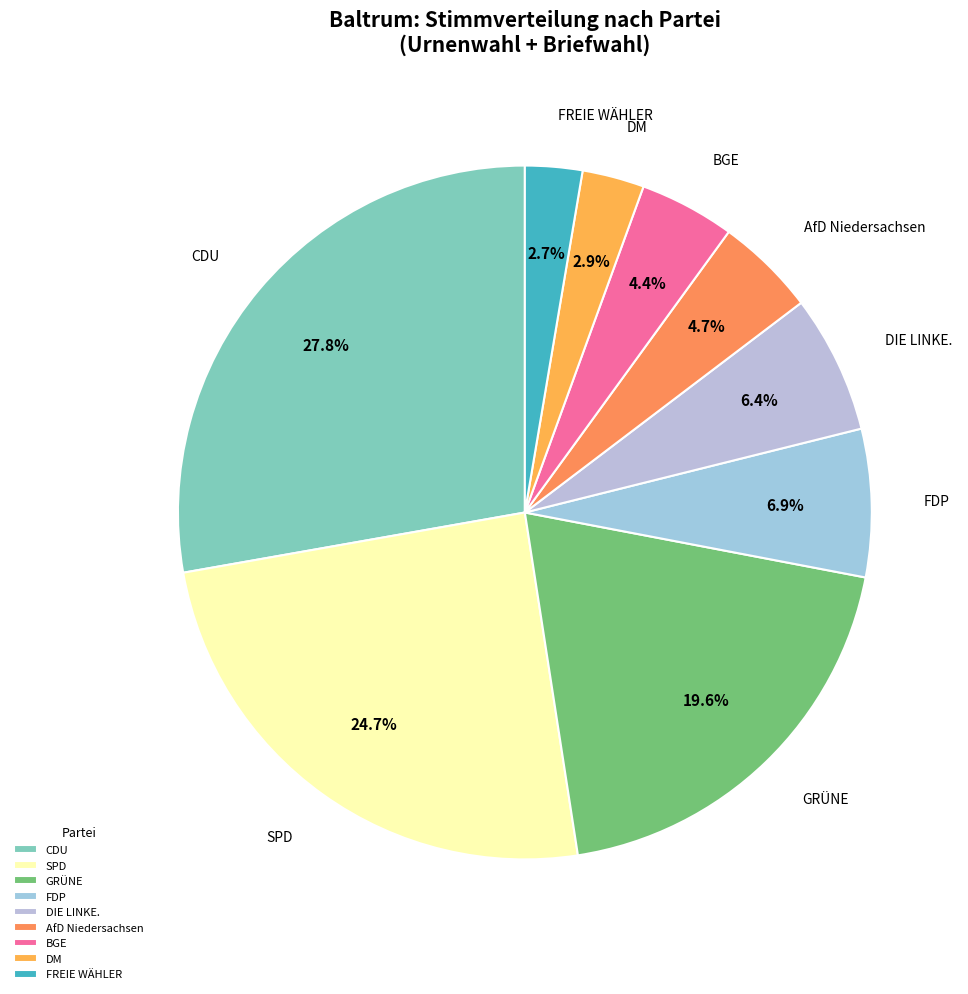

To the nearest percent, what is the average slice percentage?

11%